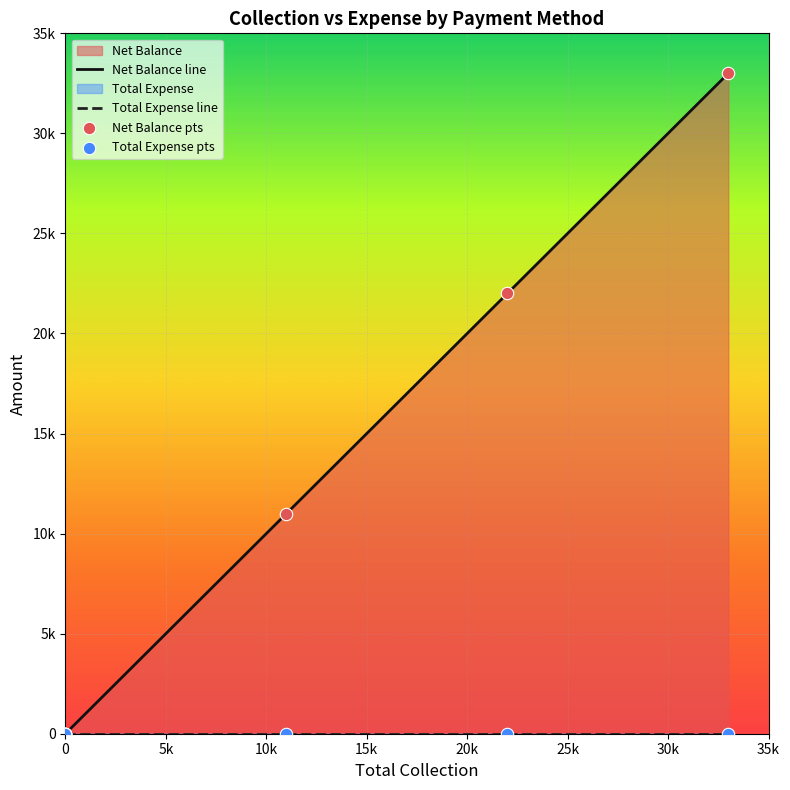

Which series has the largest Y range (max minus min)?

Net Balance